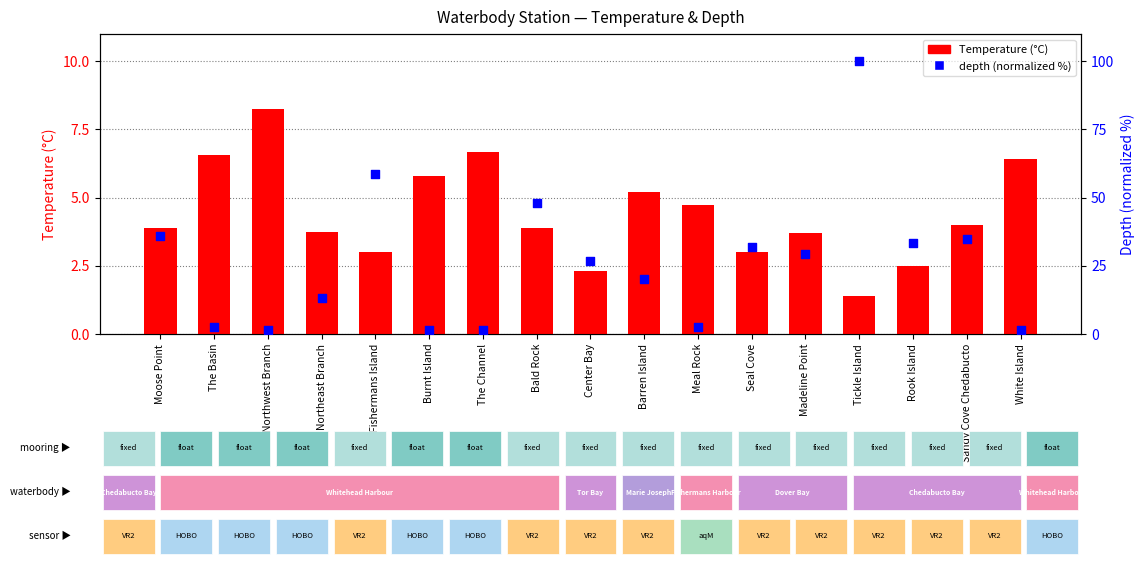

Which series has the largest Y range (max minus min)?

depth (normalized)